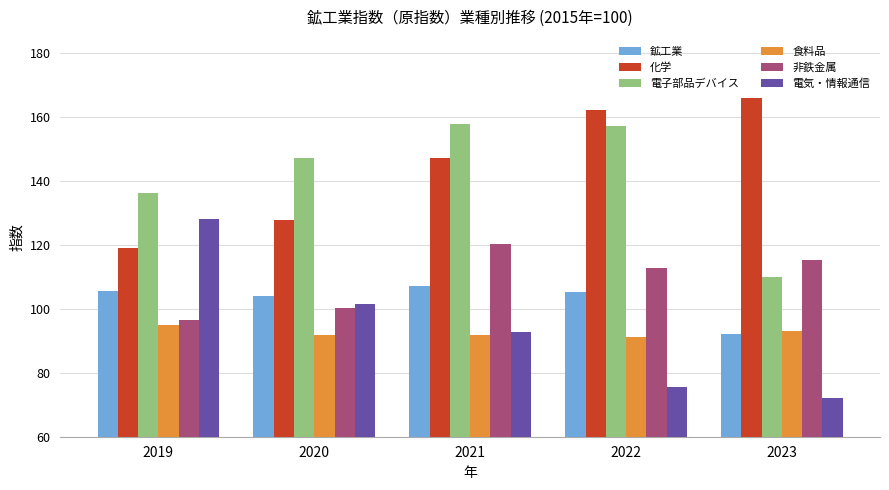

What is the maximum value for 食料品?

94.9